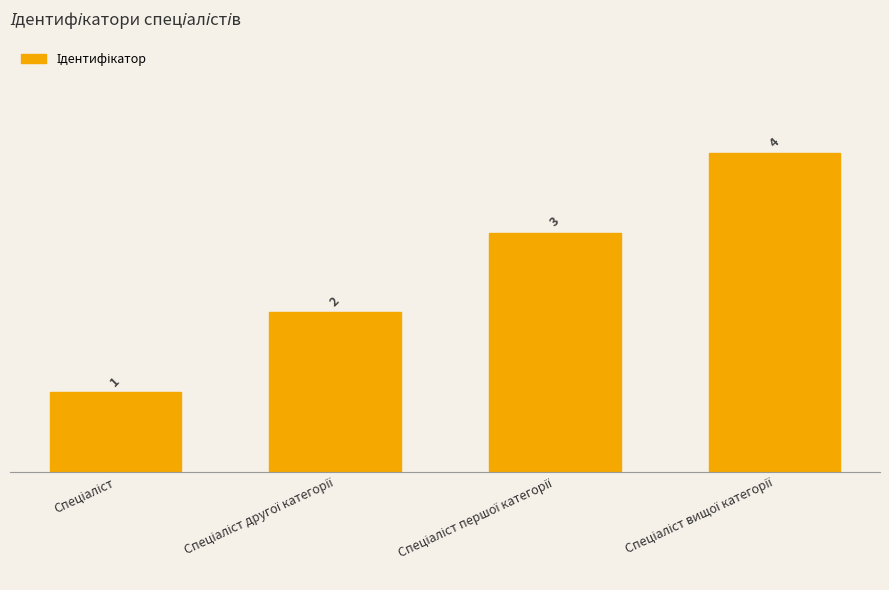

What is the value of the 4th bar from the left?

4